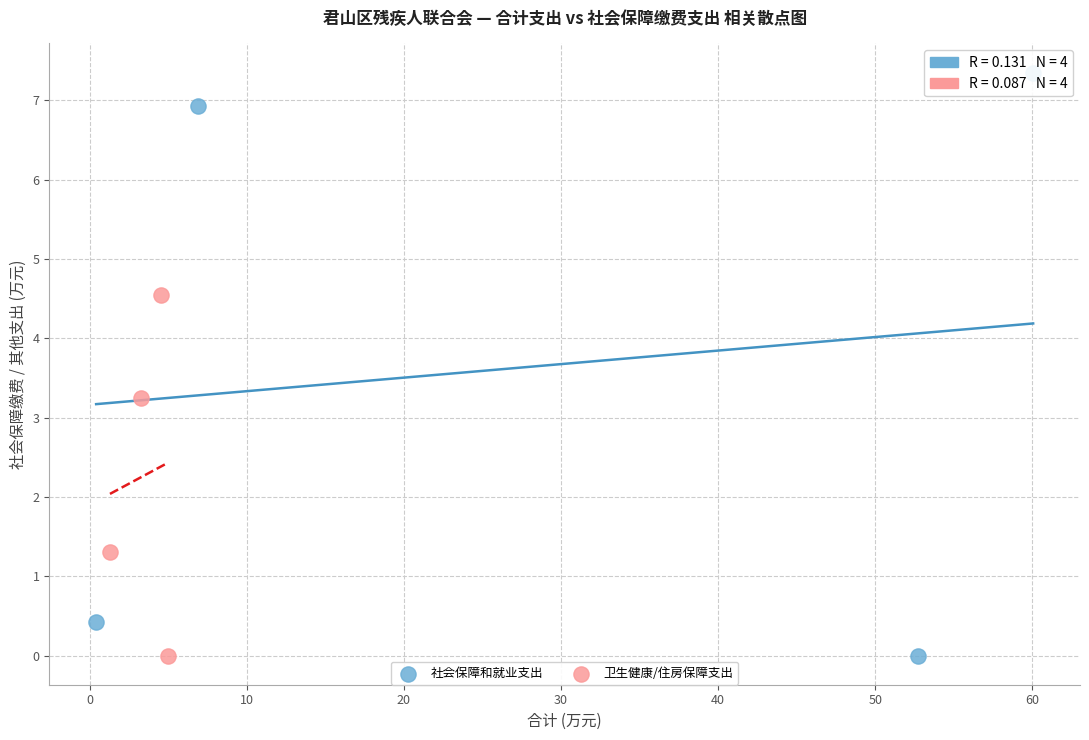

Which series contains the highest Y value?

社会保障和就业支出